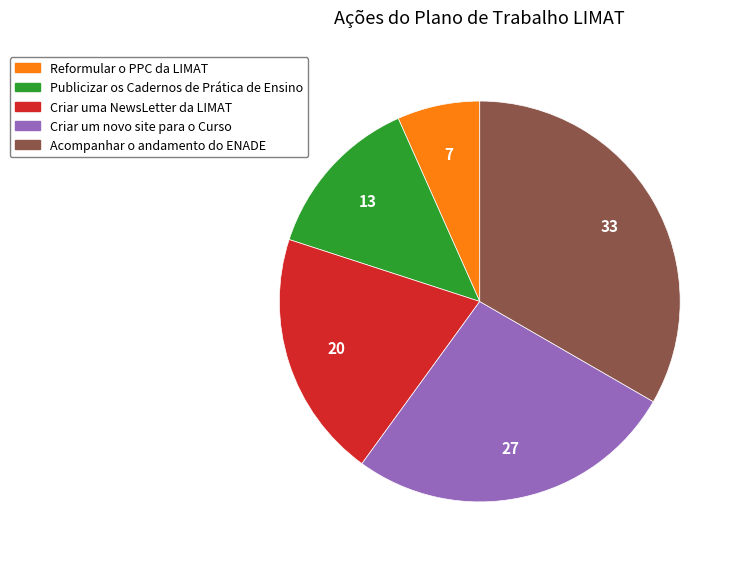

What is the ratio of the value at Publicizar os Cadernos de Prática de Ensino to the value at Criar uma NewsLetter da LIMAT?

0.7